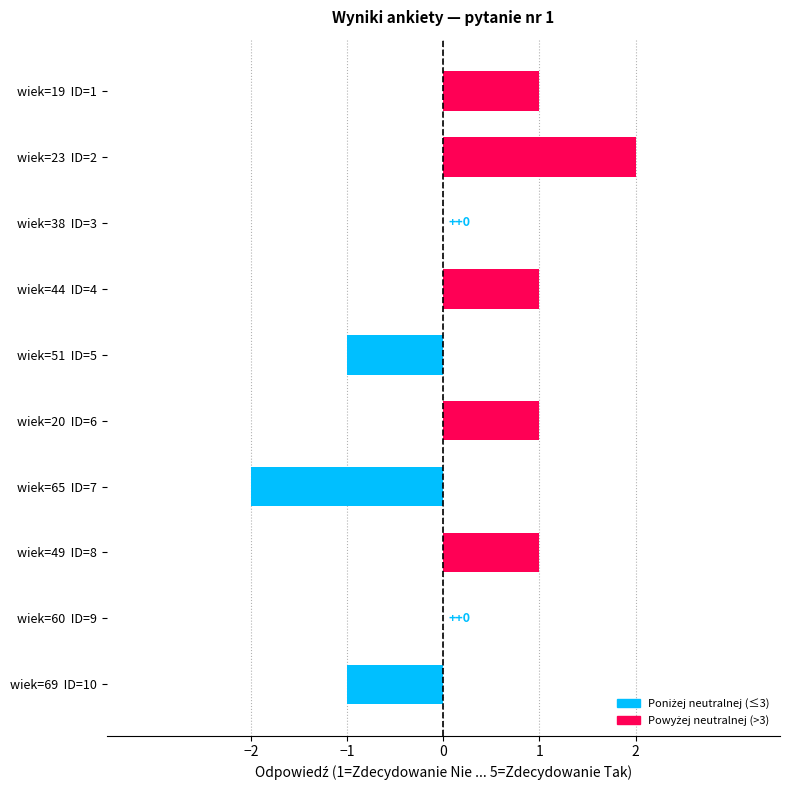

Reading bottom to top, what are all the values shown in this chart?

wiek=69  ID=10=-1	wiek=60  ID=9=0	wiek=49  ID=8=1	wiek=65  ID=7=-2	wiek=20  ID=6=1	wiek=51  ID=5=-1	wiek=44  ID=4=1	wiek=38  ID=3=0	wiek=23  ID=2=2	wiek=19  ID=1=1